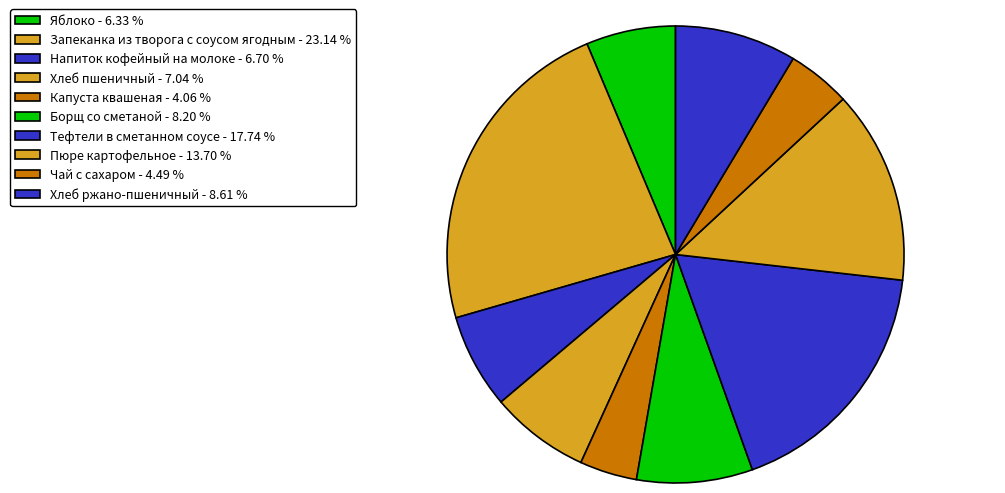

True or false: Пюре картофельное accounts for 1% of the total.

False